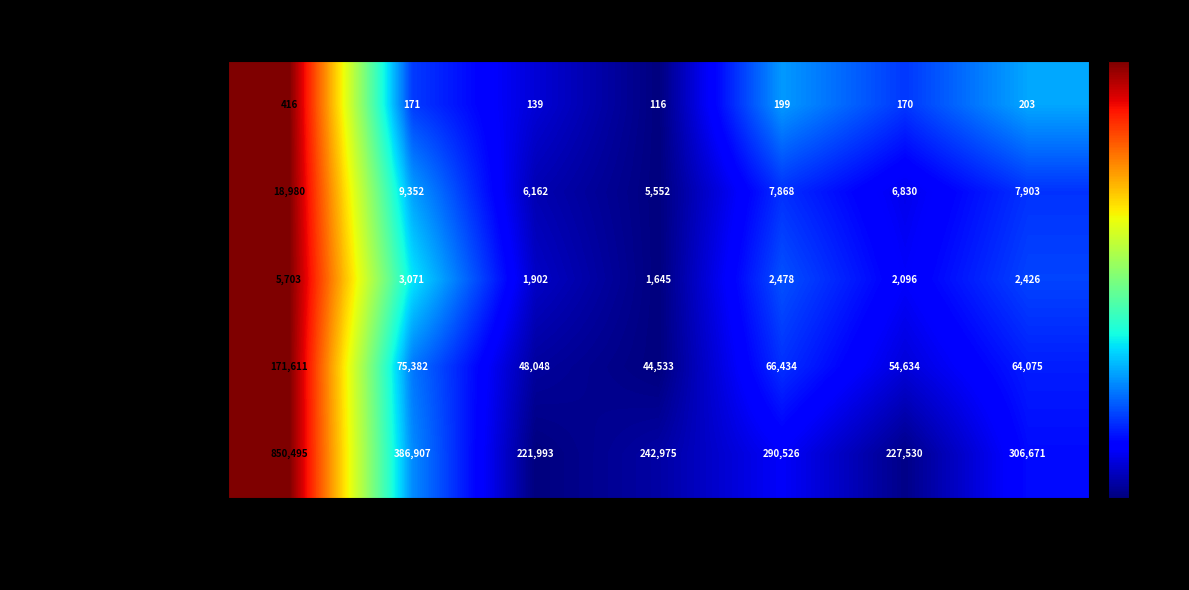

Where does the Ausbaugewerblicher Umsatz series first go above 290526?

Oberbayern